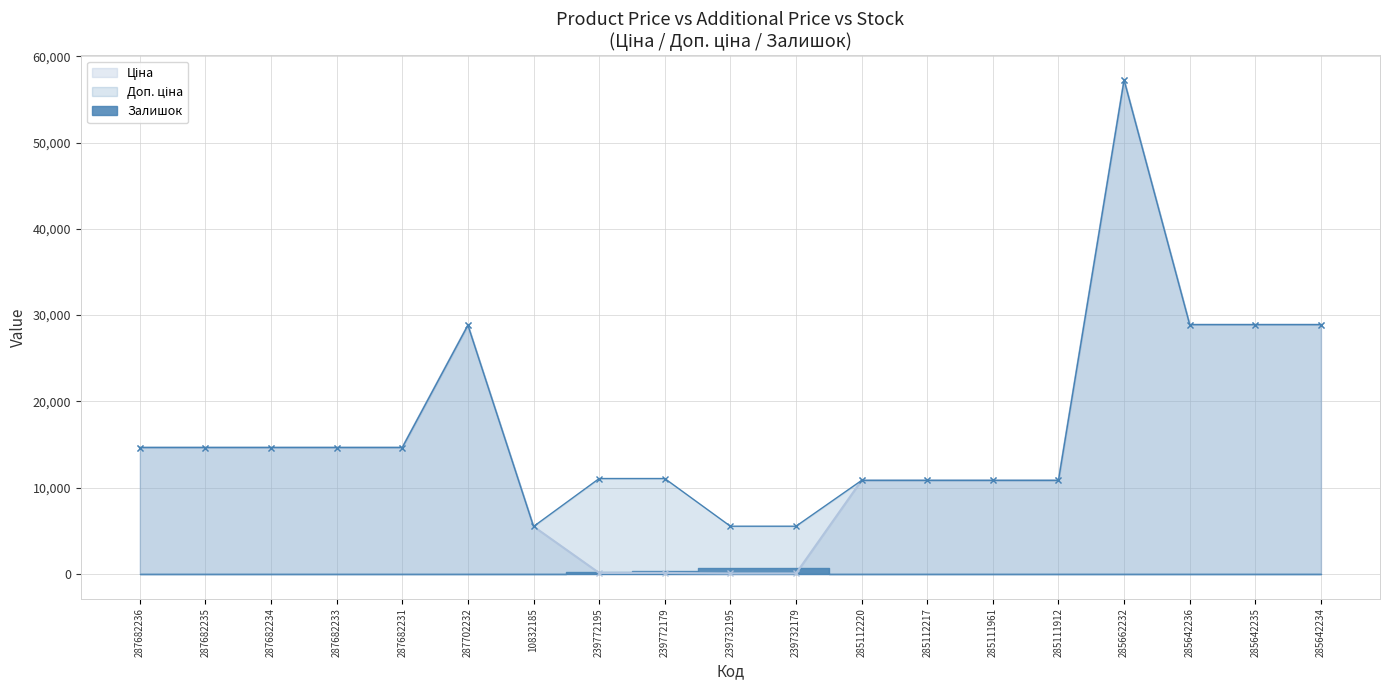

Between 287682233 and 285112217, which is larger?

287682233